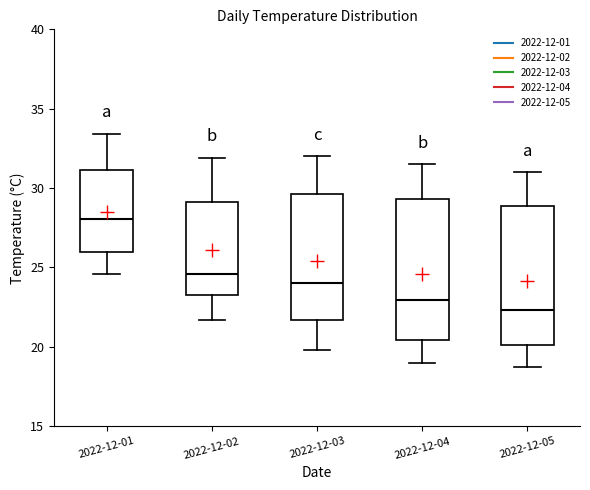

Which box has the highest median line?

2022-12-01